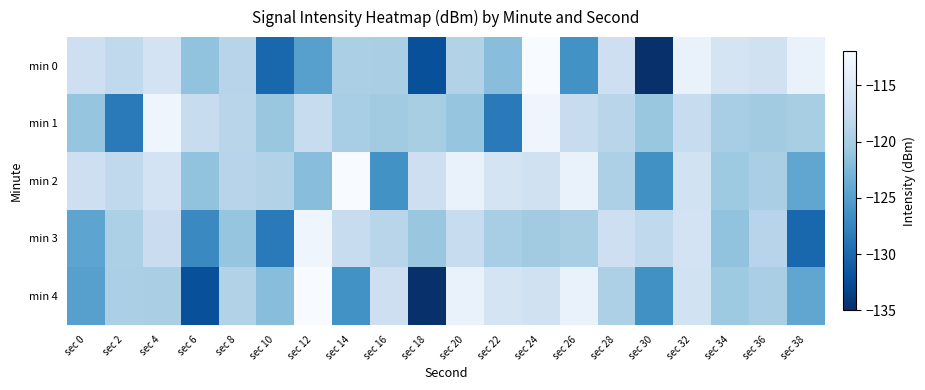

At sec 34, list the series in order from largest to smallest.

min 0, min 1, min 2, min 4, min 3